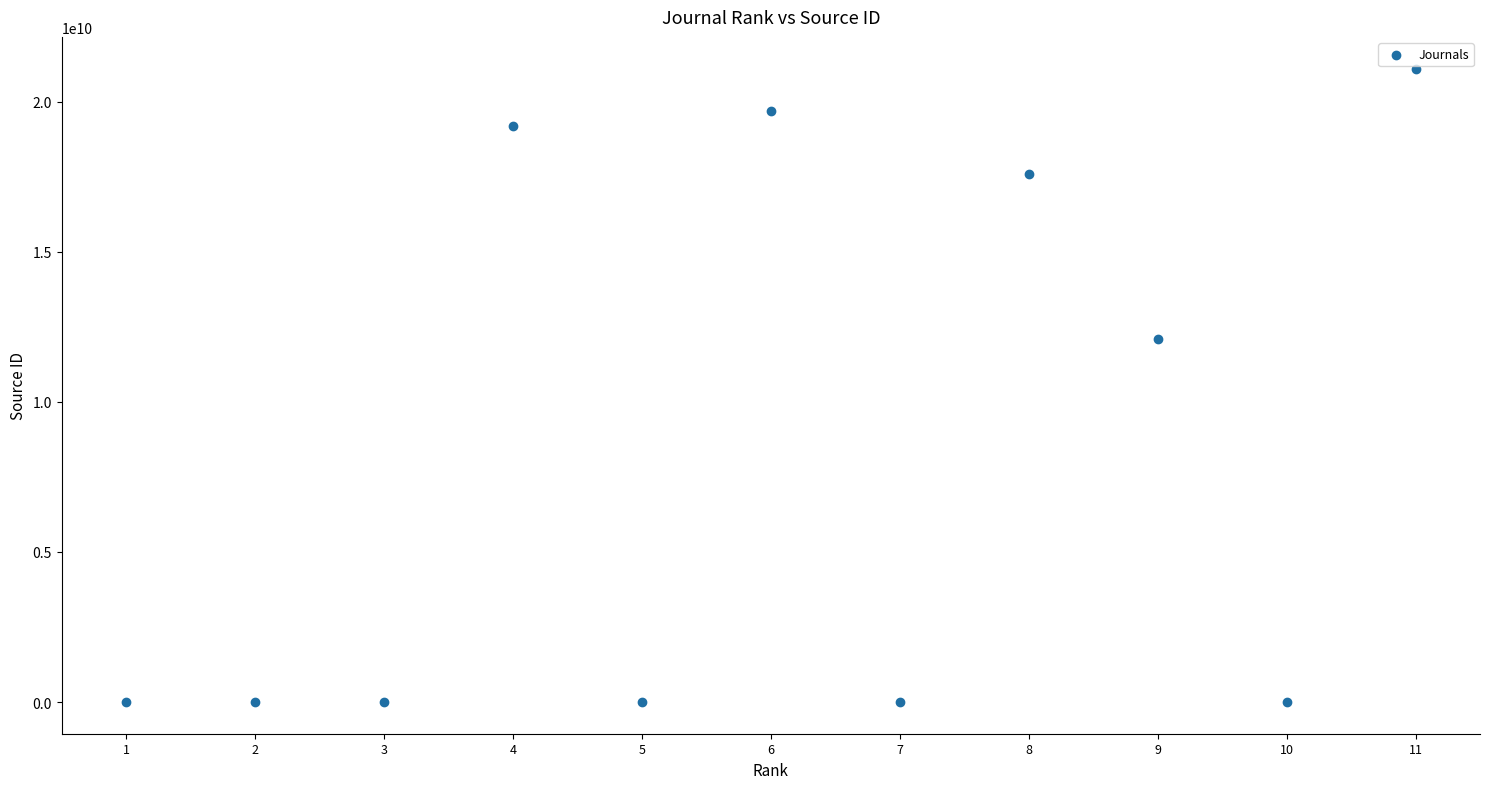

What Y value in the scatter plot is closest to 10550518357?

12100156731